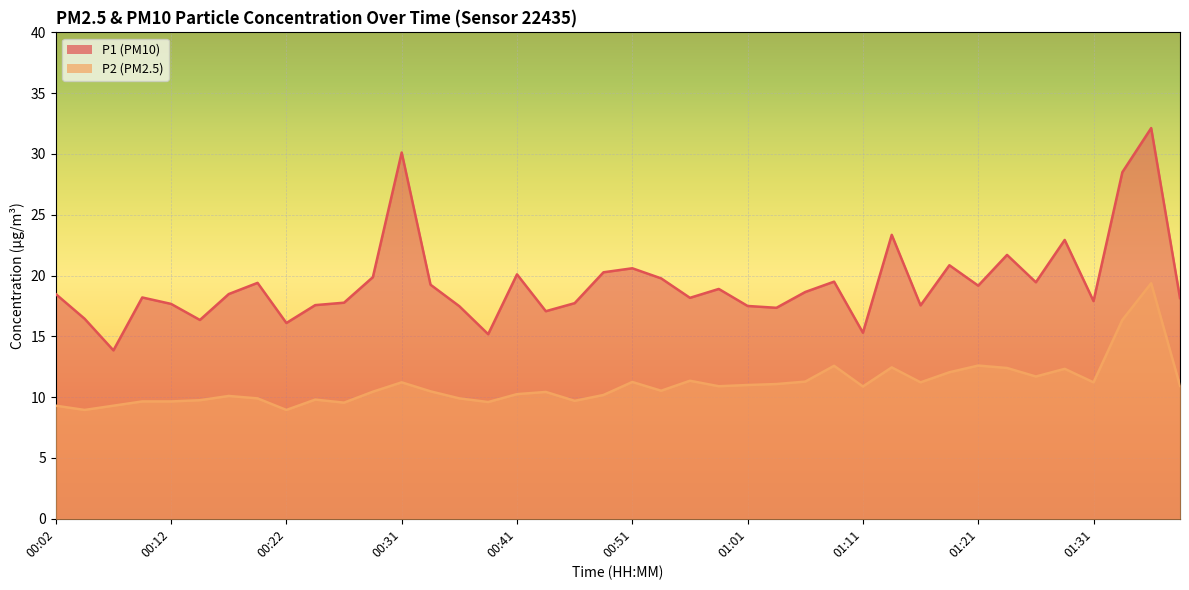

Which series has the widest spread of values?

P1